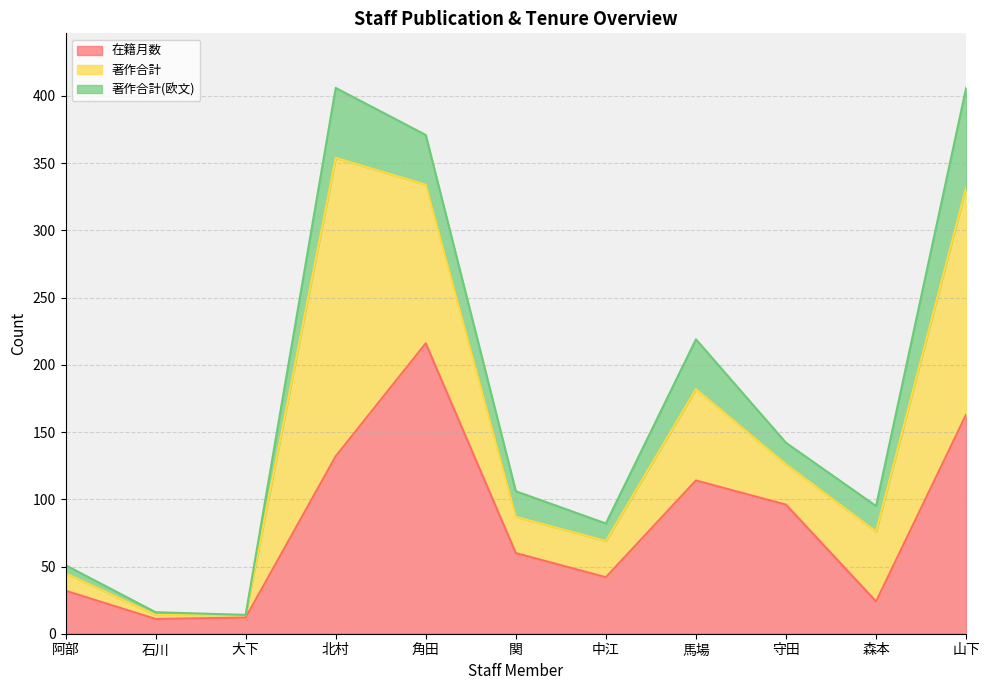

What is the total value across all series at 阿部?

51